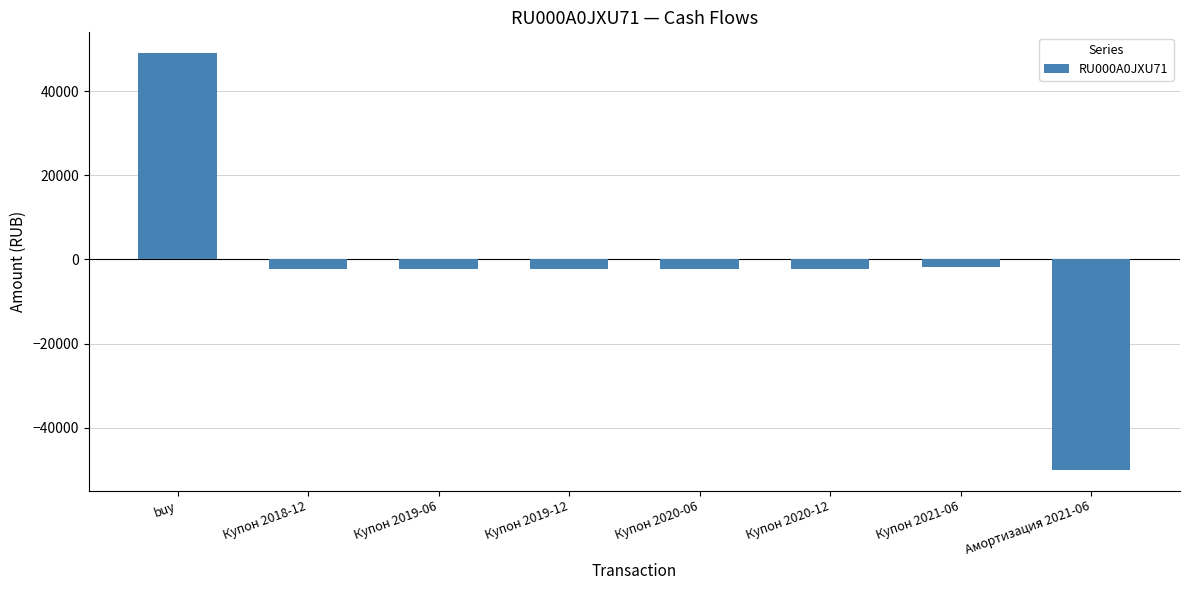

What is the smallest value displayed?

-50000.0